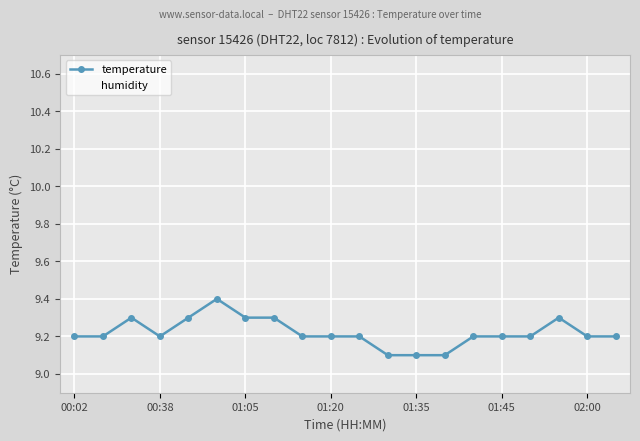

True or false: temperature has more than 1 interior local peaks.

True